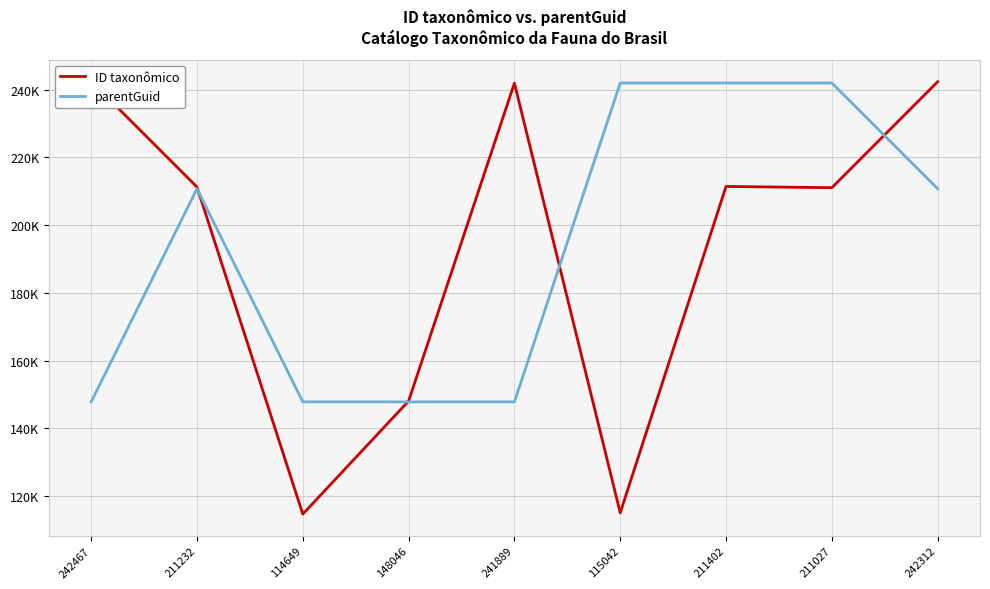

What is the maximum value shown in the chart?

242467